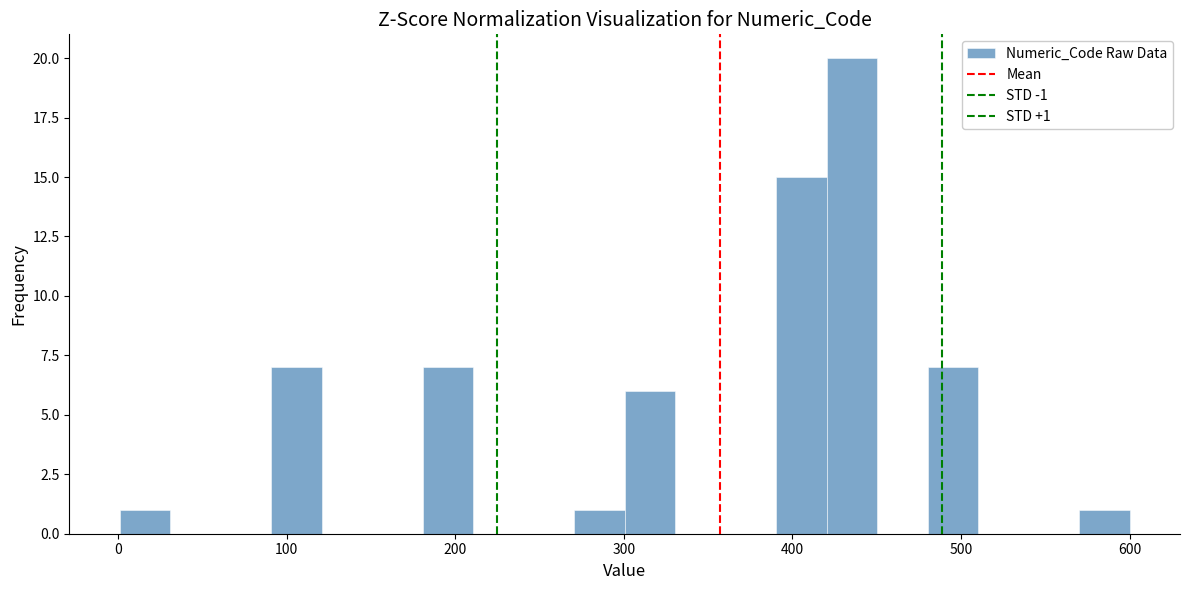

Around what value on the x-axis is the tallest bar? Give the approximate position of its centre, as read against the axis.

440